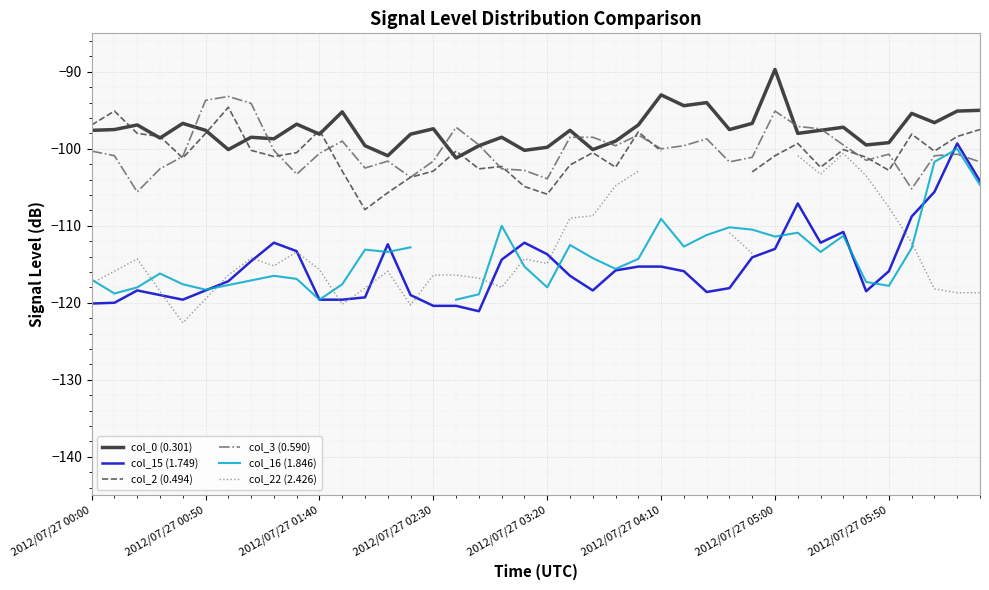

True or false: col_15 (1.749) and col_0 (0.301) intersect in this chart.

False